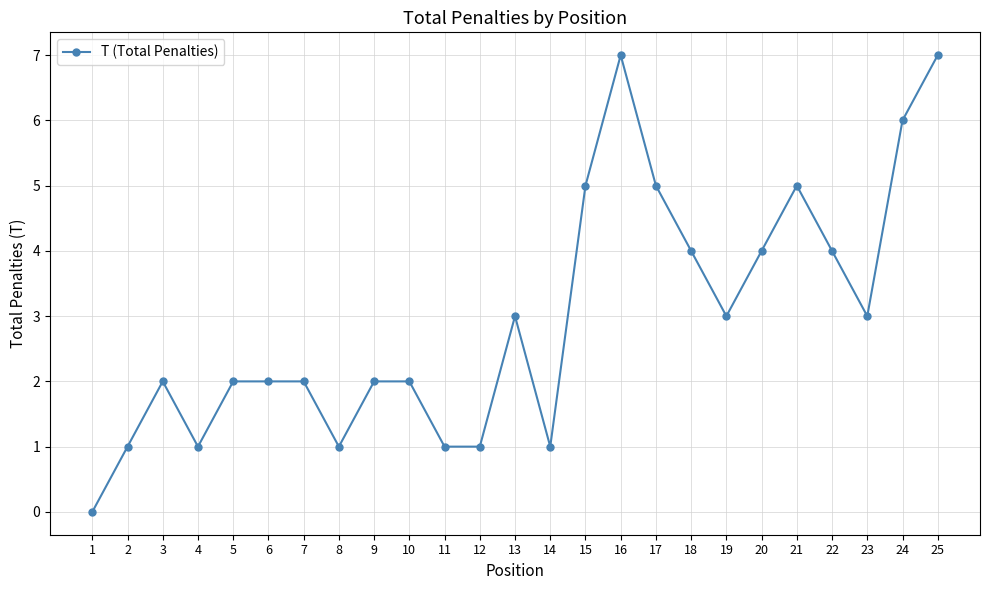

Which has a higher value, 19 or 11?

19